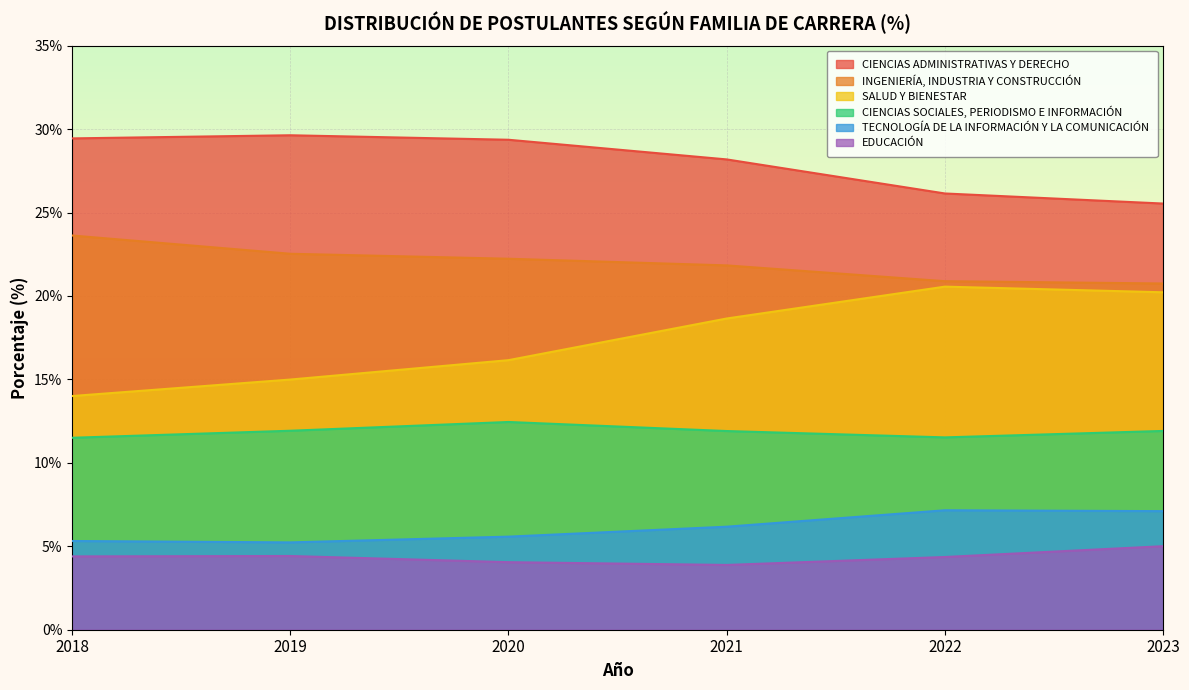

What is the sum of all TECNOLOGÍA DE LA INFORMACIÓN Y LA COMUNICACIÓN values?

36.6